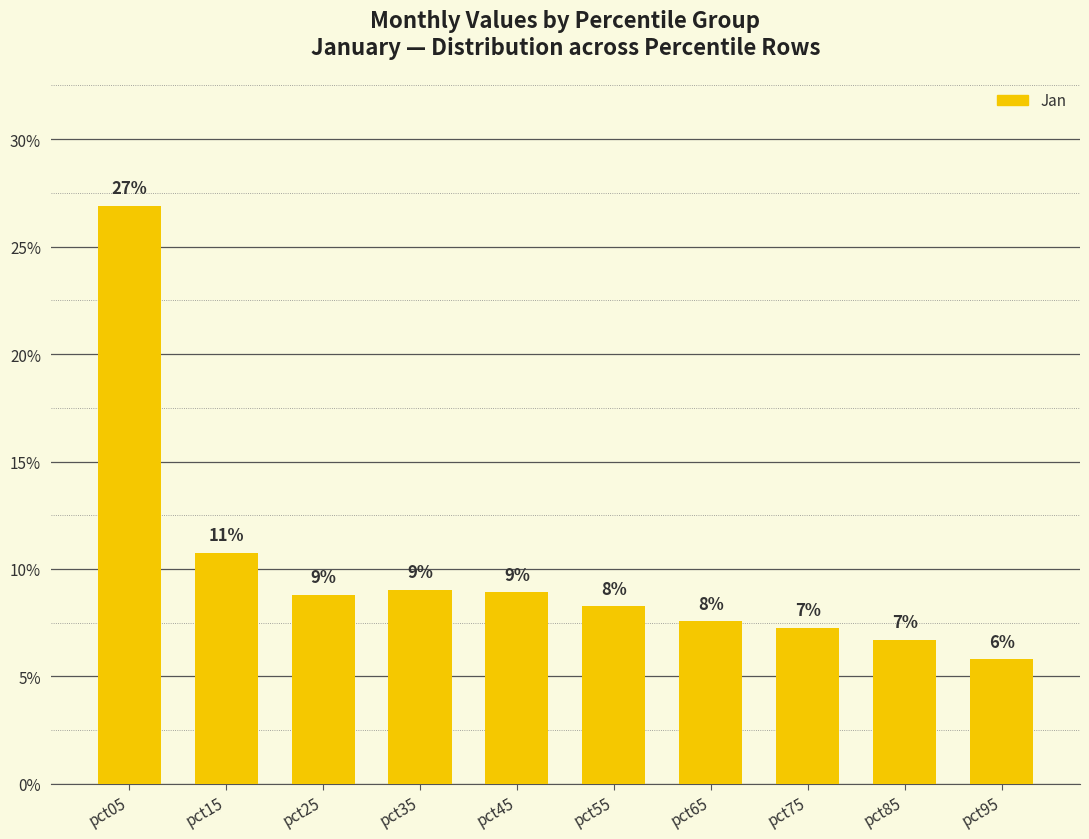

How many bars are there in total?

10